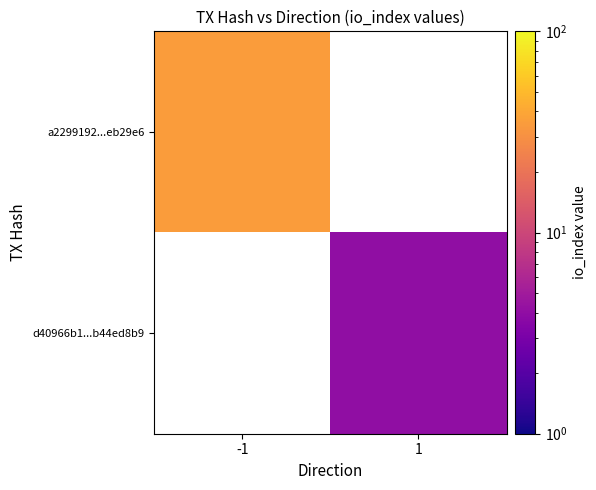

What is the greatest value displayed?

35.0